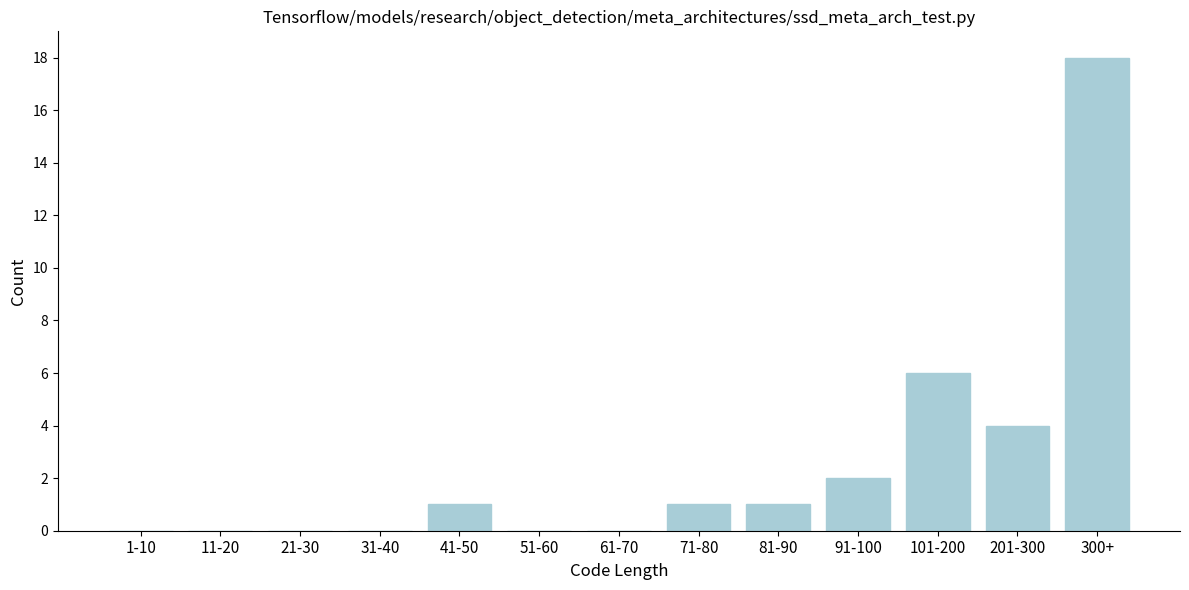

Reading left to right, extract all data points from this chart.

1-10=0	11-20=0	21-30=0	31-40=0	41-50=1	51-60=0	61-70=0	71-80=1	81-90=1	91-100=2	101-200=6	201-300=4	300+=18